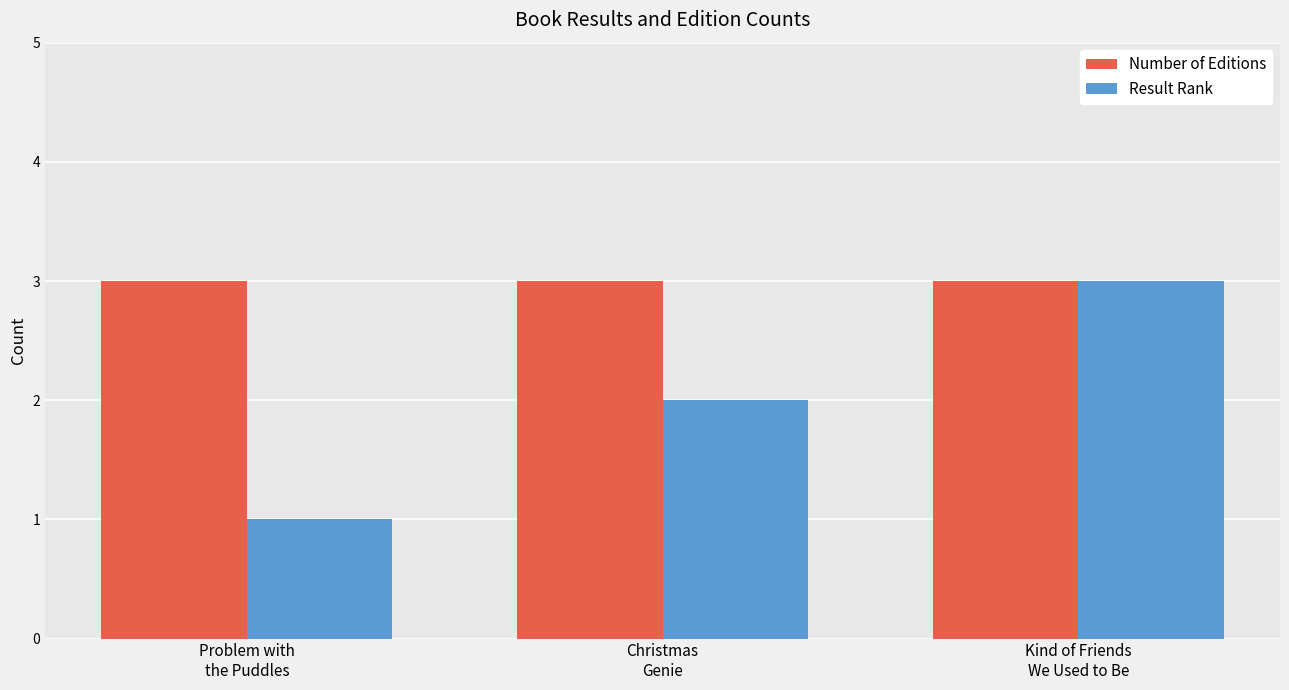

What is the sum of the Number of Editions values at Problem with
the Puddles and Christmas
Genie?

6